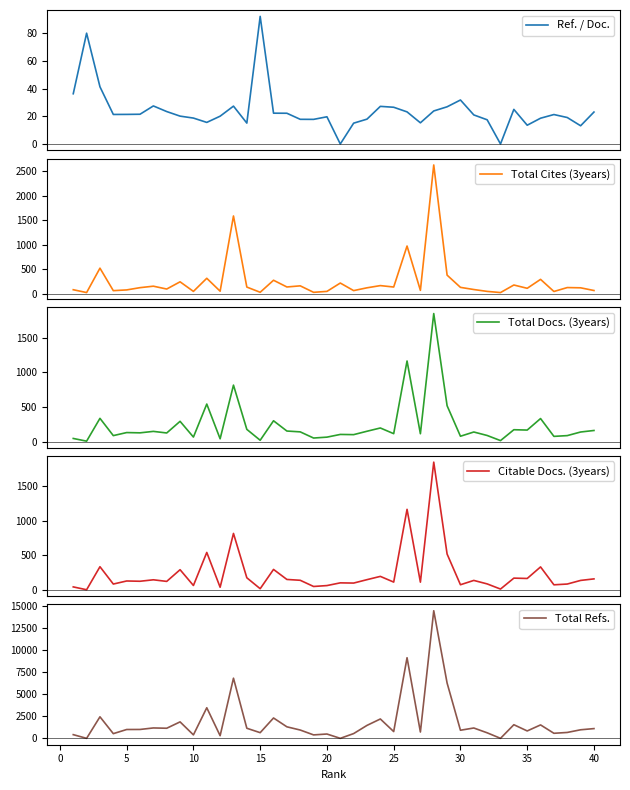

What is the highest value of the Ref. / Doc. series?

92.1